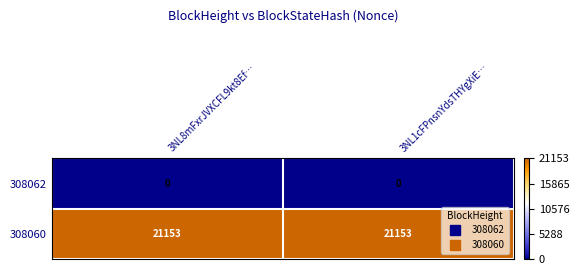

Which series has the largest total across all categories?

308060